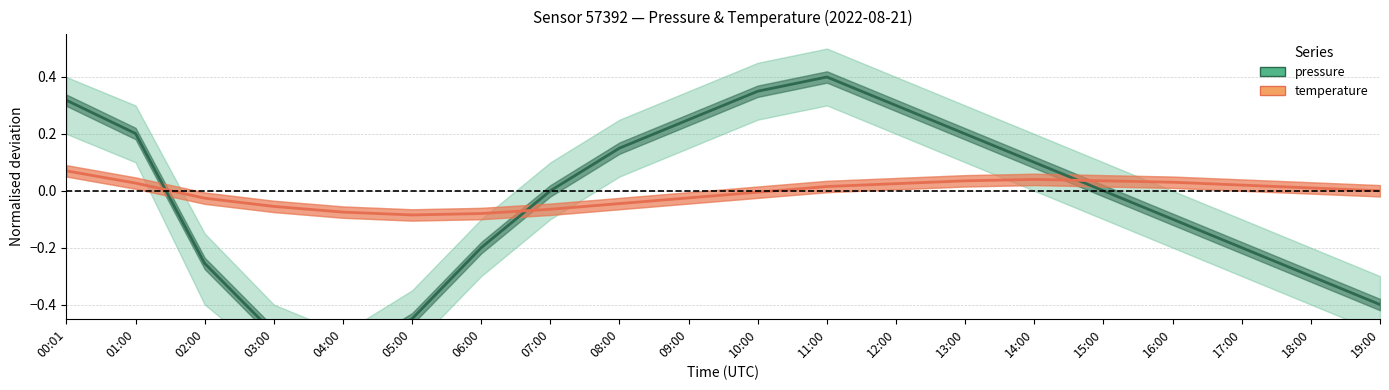

At which category does the chart reach its peak across all series?

11:00